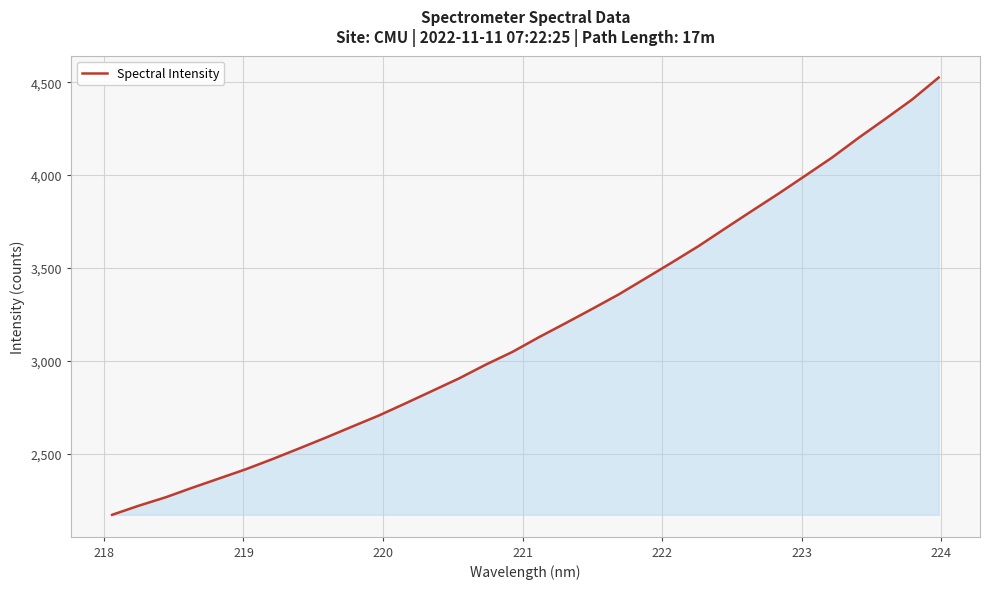

Reading left to right, transcribe all the data shown in this chart.

2170.2	2219.3	2264.3	2315.8	2365.5	2415.2	2469.9	2527.2	2585.6	2645.7	2705.4	2771.0	2837.8	2904.9	2978.9	3047.5	3127.2	3202.7	3279.7	3358.3	3444.3	3530.7	3619.1	3714.2	3808.4	3901.5	3997.8	4095.1	4201.6	4303.3	4406.9	4525.6